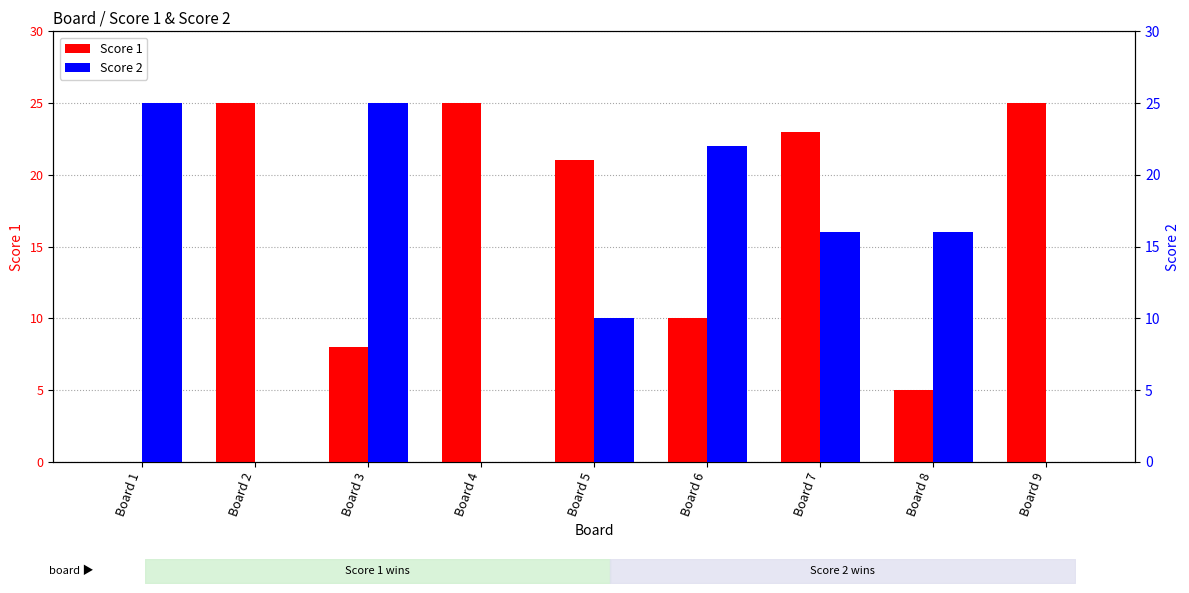

Which series has the widest spread of values?

Score 1